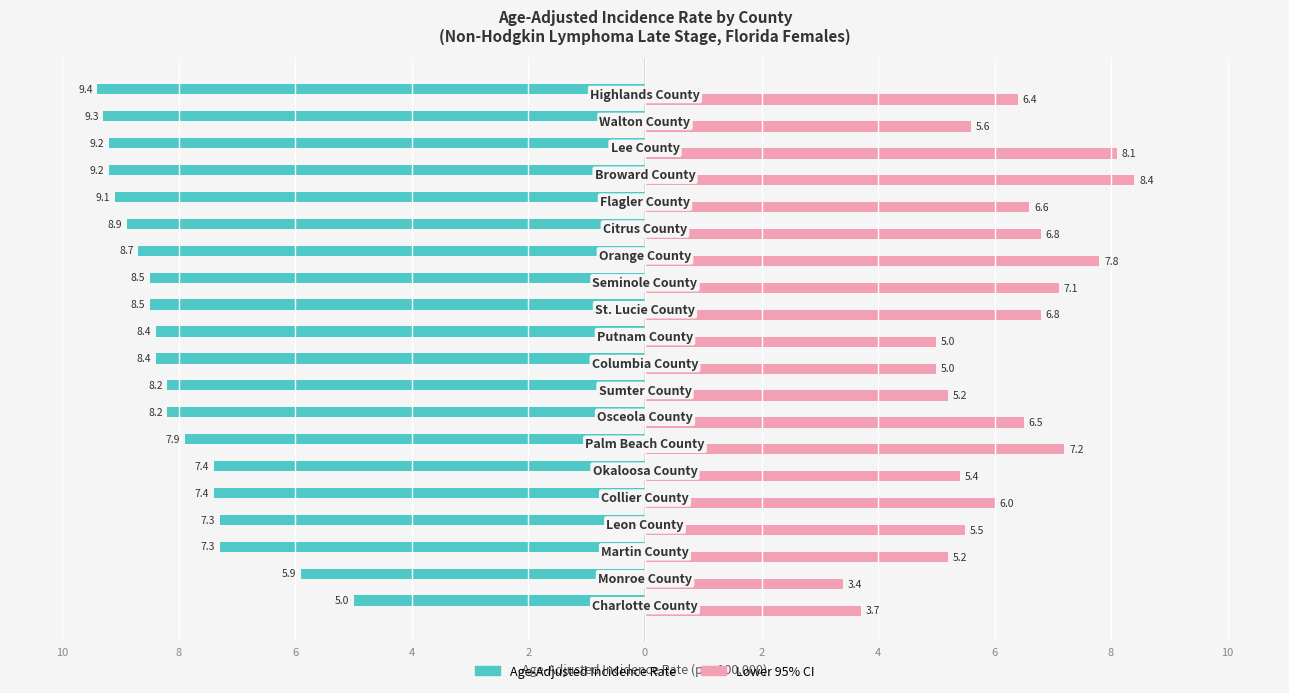

What is the difference between the maximum and minimum values in the Lower 95% CI series?

5.0